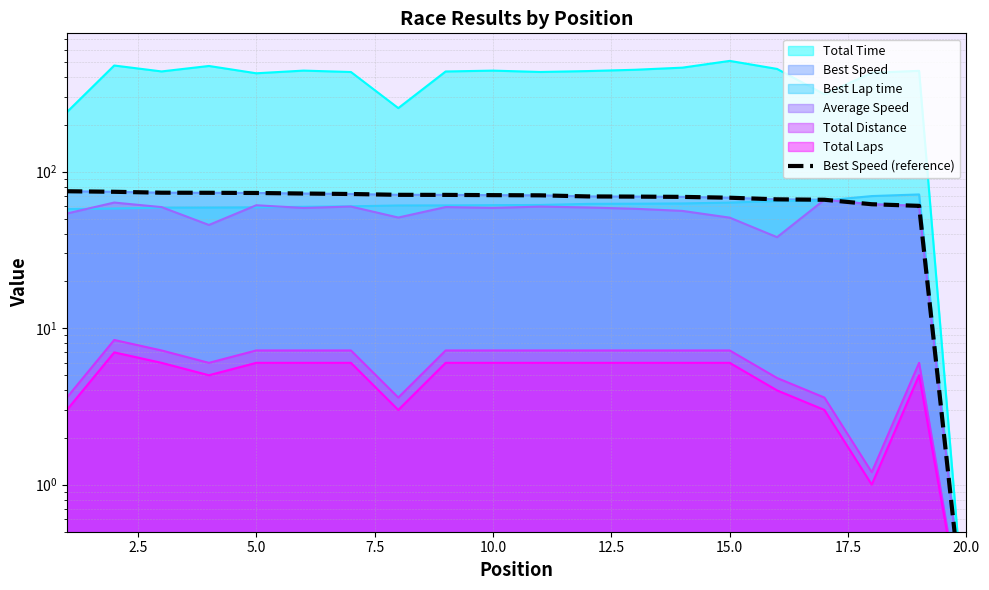

What is the difference between the maximum and minimum values?

74.8